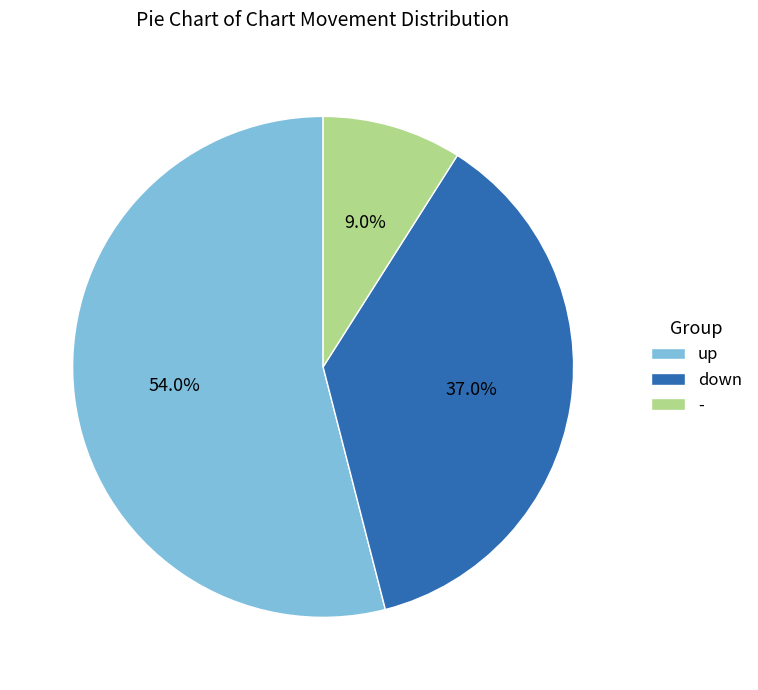

Rank the categories by value from lowest to highest.

-, down, up